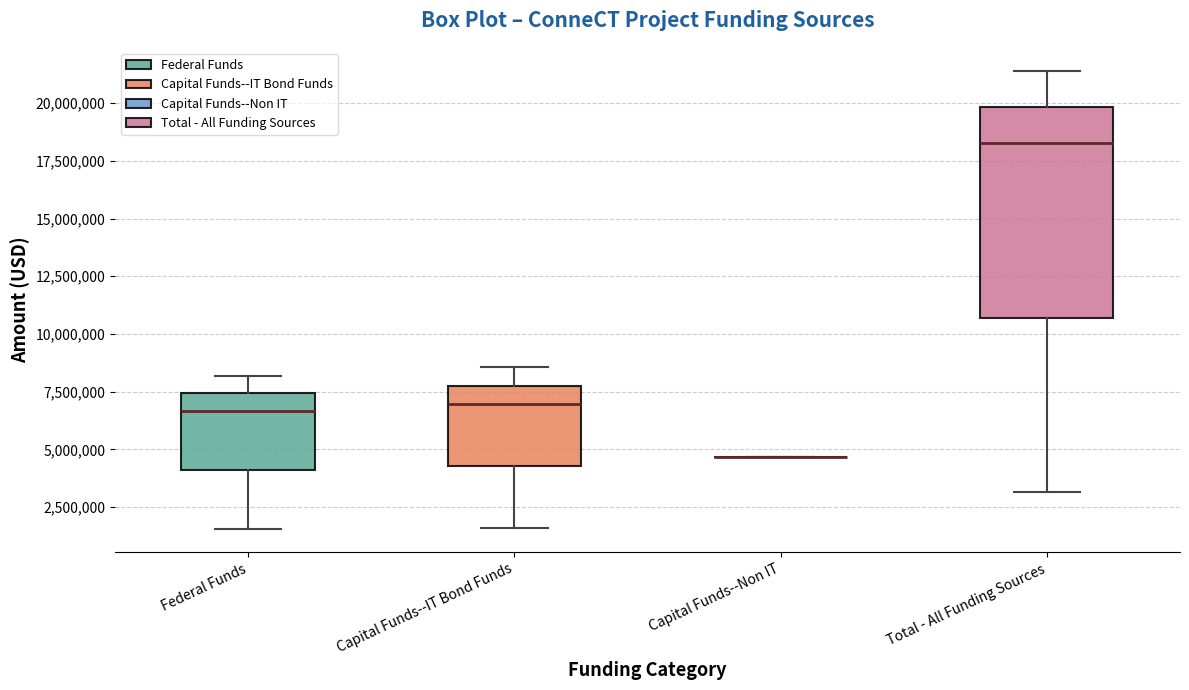

Reading left to right, transcribe this box plot: for each box, give where its median line is, the range the box spans, and where its two whiskers end, as read against the y-axis. The values are not printed on the chart, so give them approximately, as read against the axis.

Federal Funds: median 6500000, box 4000000 to 7500000, whiskers 1500000 to 8000000
Capital Funds--IT Bond Funds: median 7000000, box 4500000 to 7500000, whiskers 1500000 to 8500000
Capital Funds--Non IT: box collapsed to a line at 4500000, whiskers 4500000 to 4500000
Total - All Funding Sources: median 18500000, box 10500000 to 20000000, whiskers 3000000 to 21500000